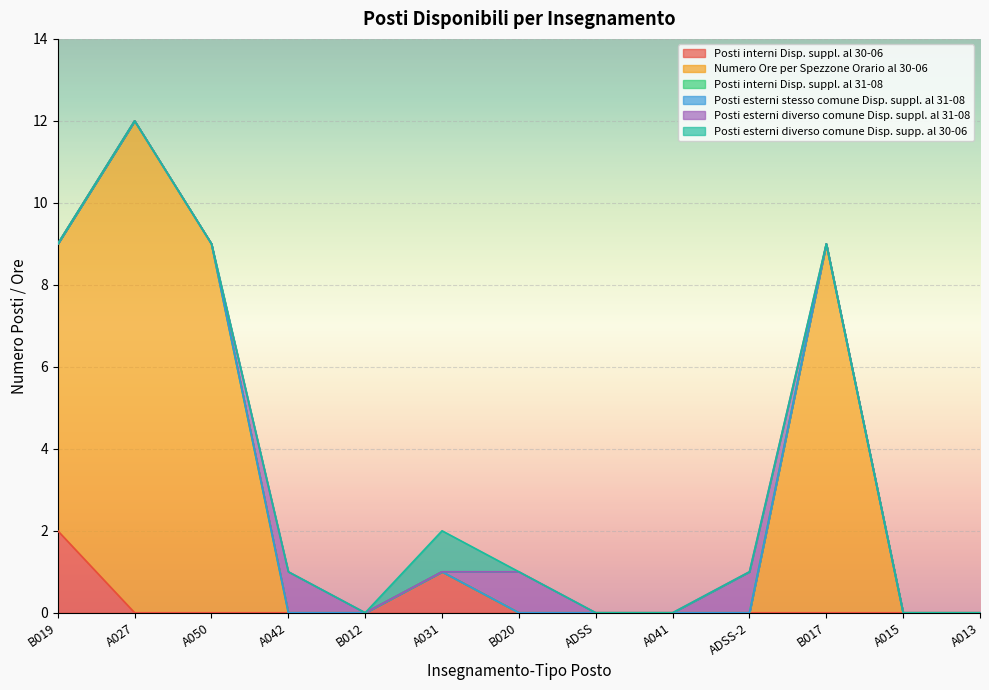

Which label corresponds to the smallest value in the chart?

A027